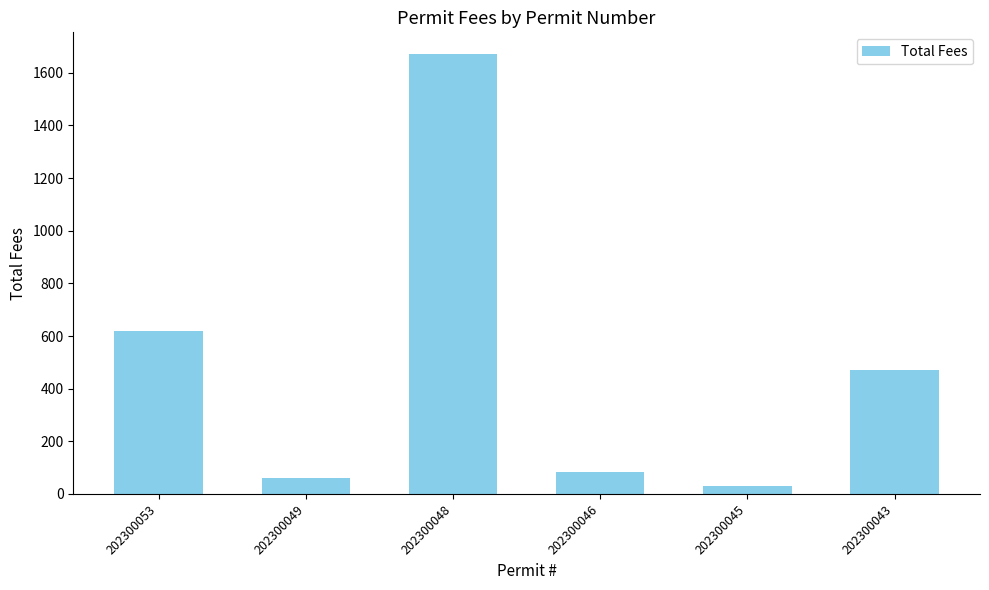

What is the maximum value shown in the chart?

1670